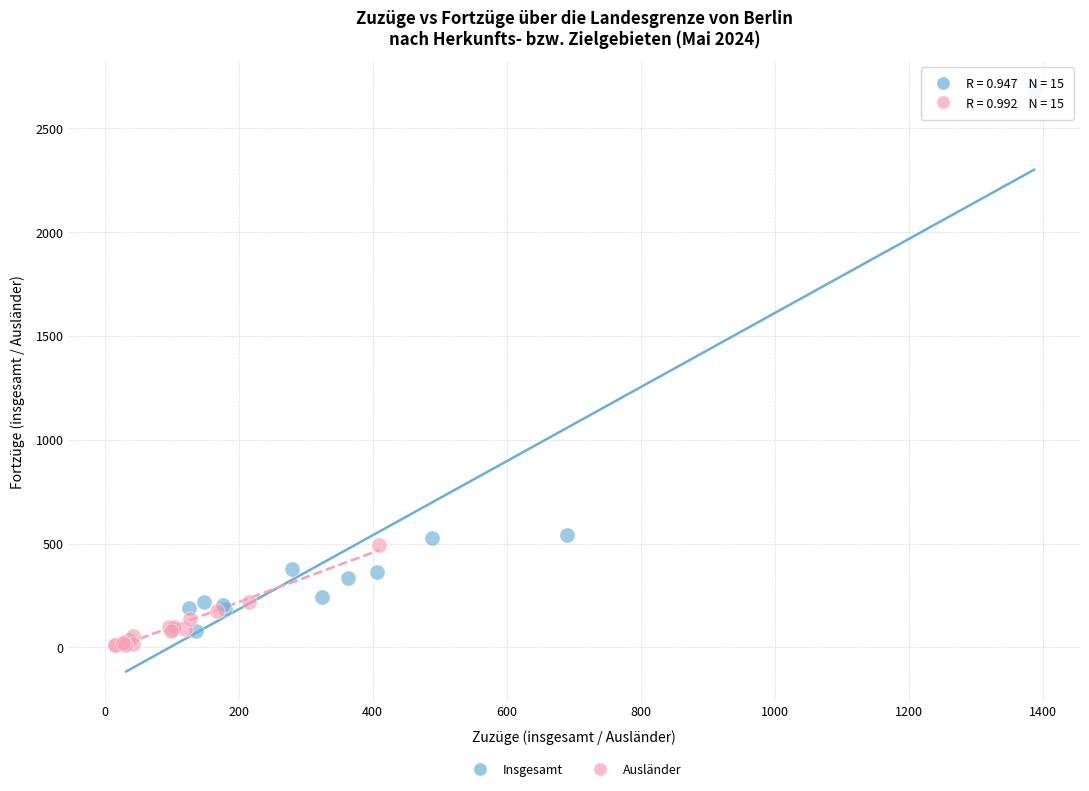

What are all the series names shown in the legend?

Insgesamt, Ausländer